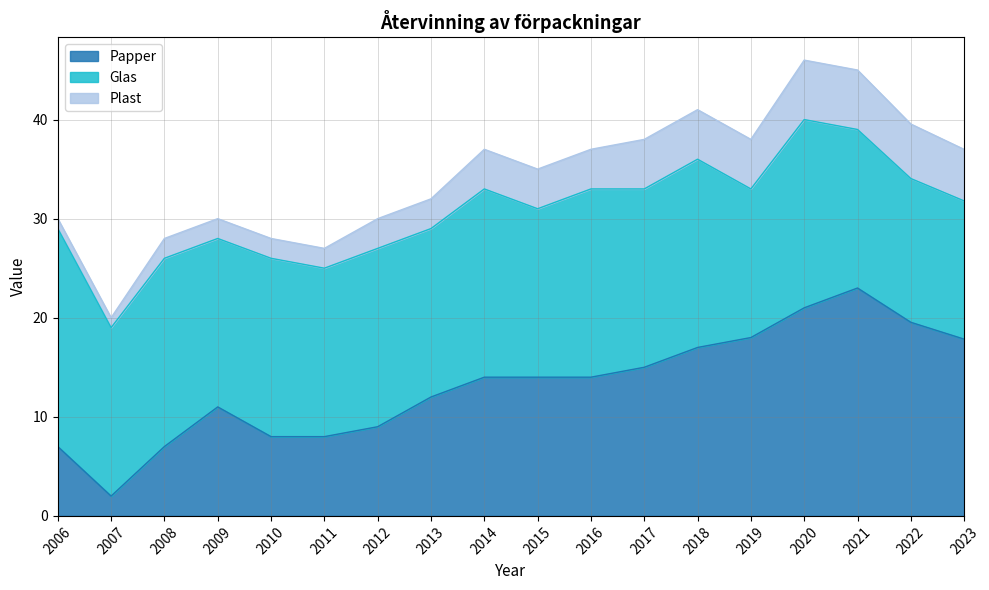

Reading right to left, list all the values displayed in this chart.

Papper: 17.8	19.5	23.0	21.0	18.0	17.0	15.0	14.0	14.0	14.0	12.0	9.0	8.0	8.0	11.0	7.0	2.0	7.0
Glas: 13.9	14.5	16.0	19.0	15.0	19.0	18.0	19.0	17.0	19.0	17.0	18.0	17.0	18.0	17.0	19.0	17.0	22.0
Plast: 5.2	5.5	6.0	6.0	5.0	5.0	5.0	4.0	4.0	4.0	3.0	3.0	2.0	2.0	2.0	2.0	1.0	1.0